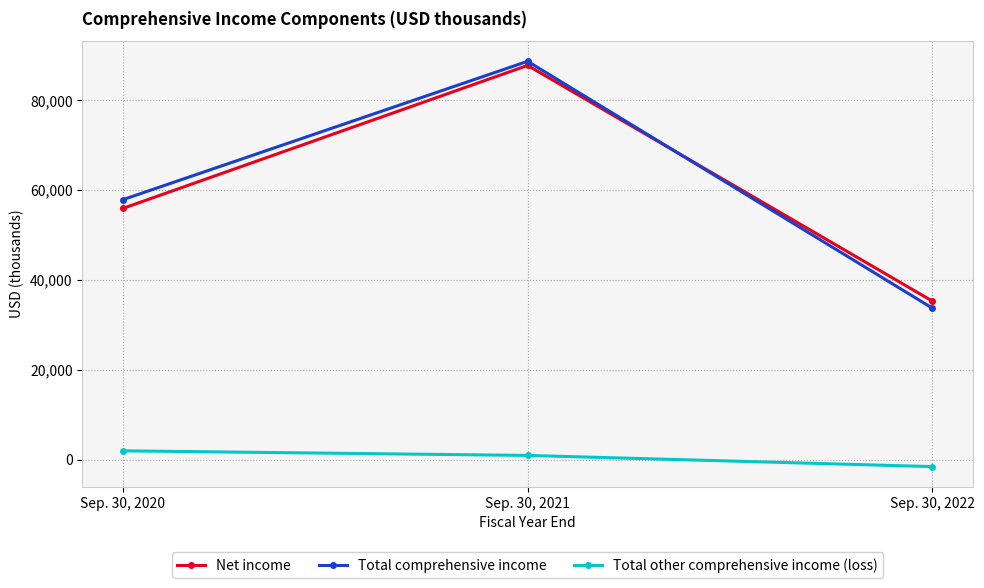

List the labels in order of Total comprehensive income value, largest first.

Sep. 30, 2021, Sep. 30, 2020, Sep. 30, 2022